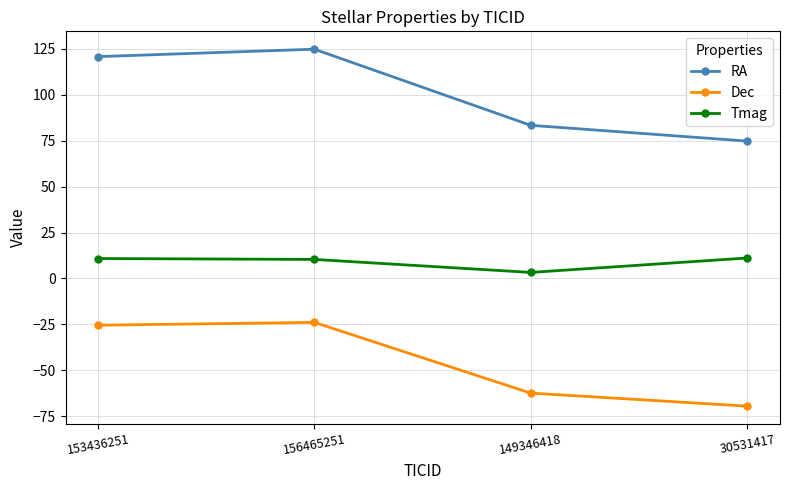

True or false: RA and Tmag cross at least once.

False